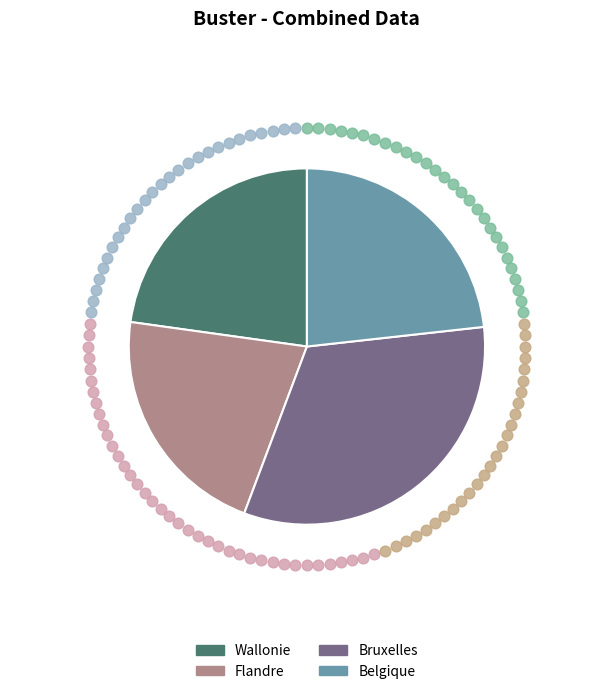

Is it true that Bruxelles is 32% of the pie?

True